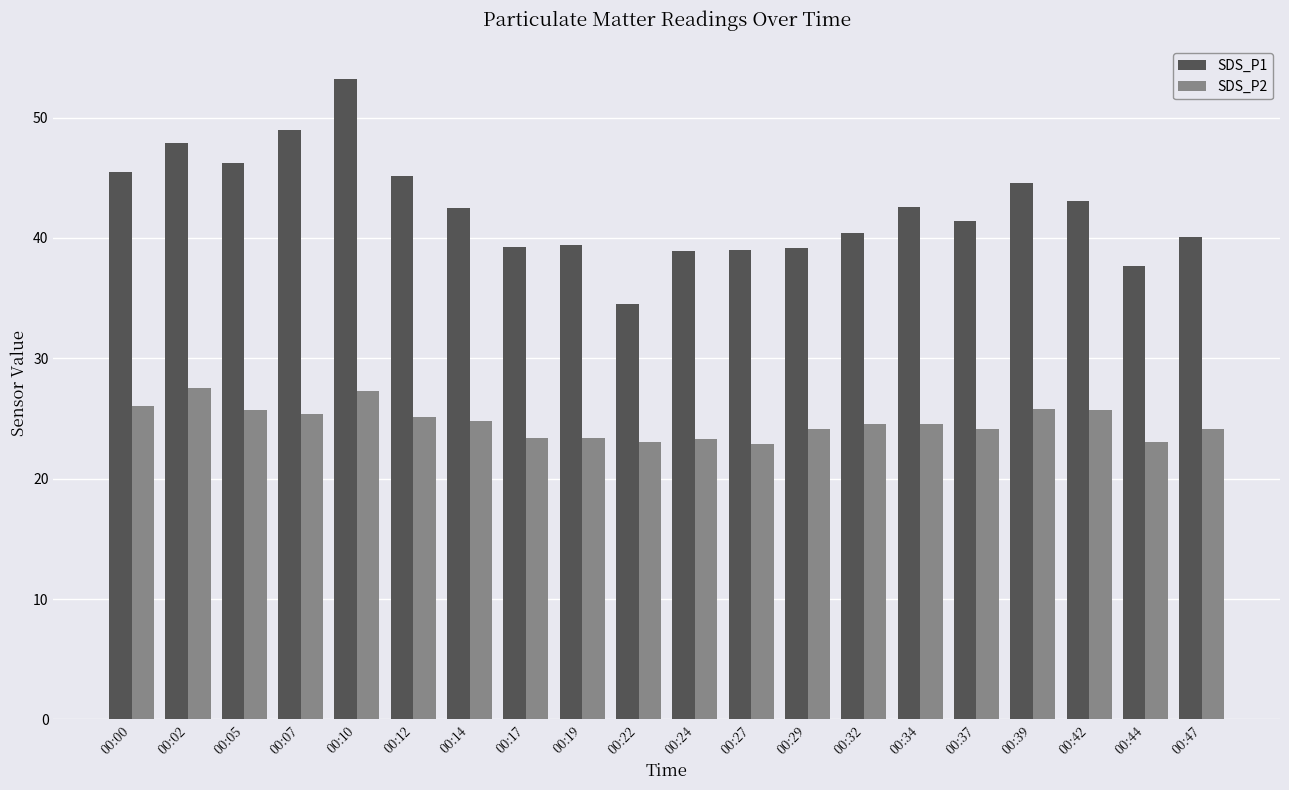

How many bars are there in total?

40